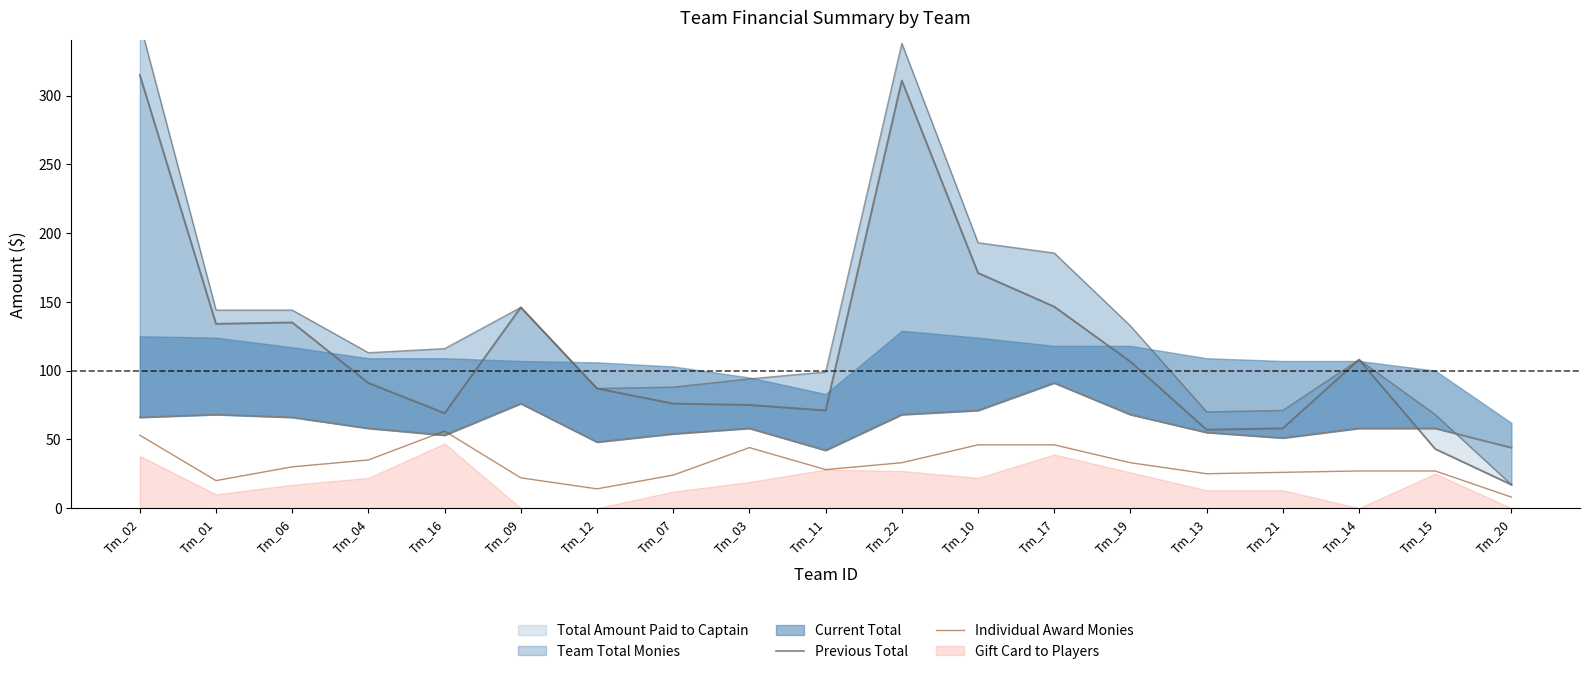

What is the difference between the Individual Award Monies values at Tm_19 and Tm_01?

13